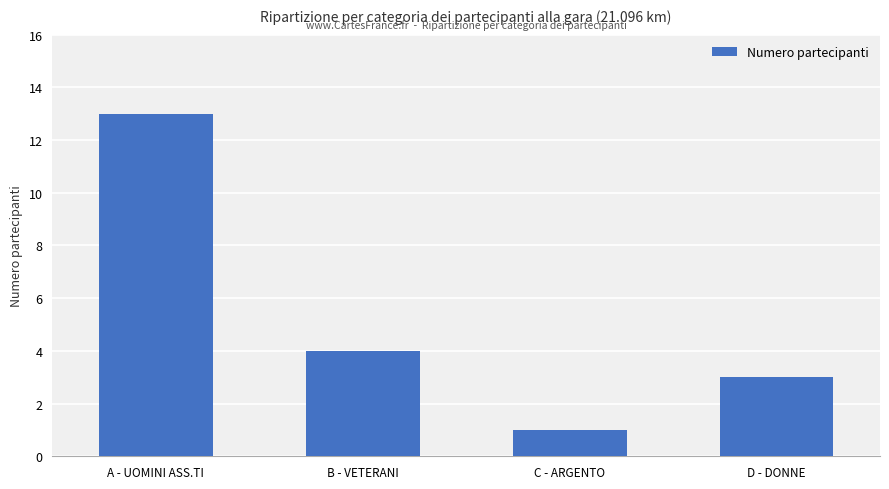

Approximately how many times larger is the value at C - ARGENTO compared to D - DONNE?

0.3